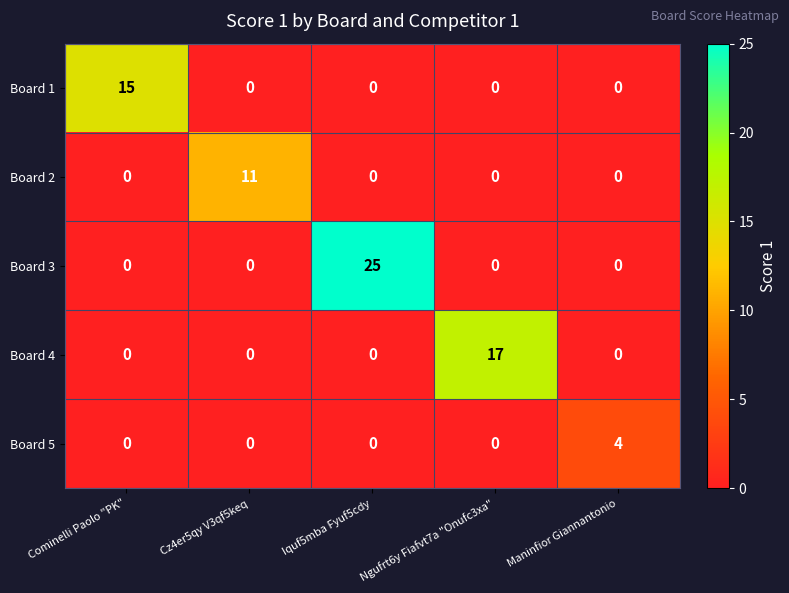

What is the total value across all series at Cz4er5qy V3qf5keq?

11